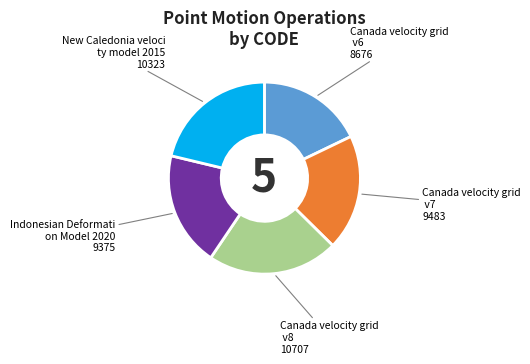

Is there a majority slice in this chart?

No